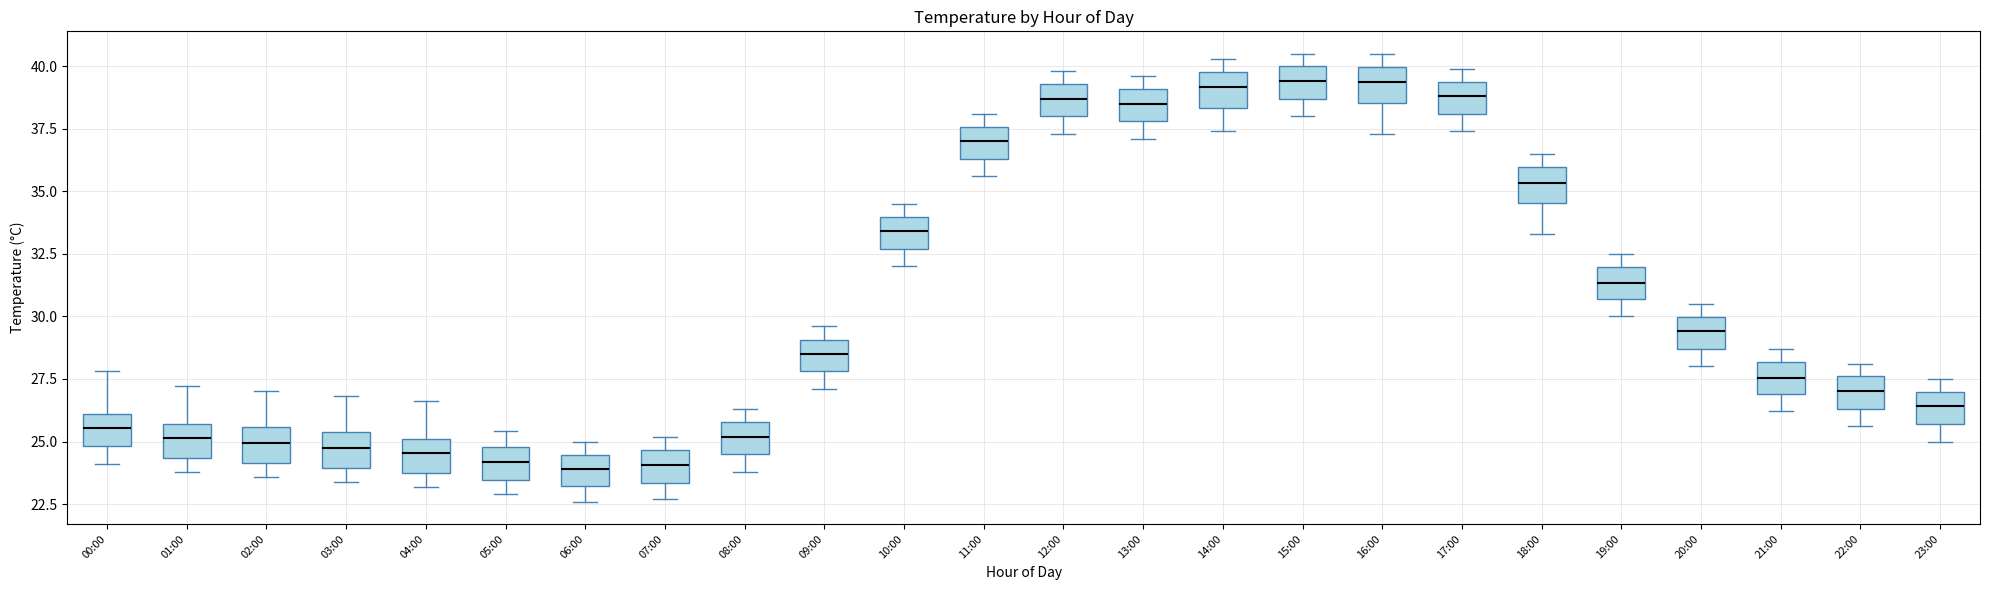

Where is the lower edge of the box for 13:00 on the y-axis? The values are not printed on the chart, so give them approximately, as read against the axis.

38.0